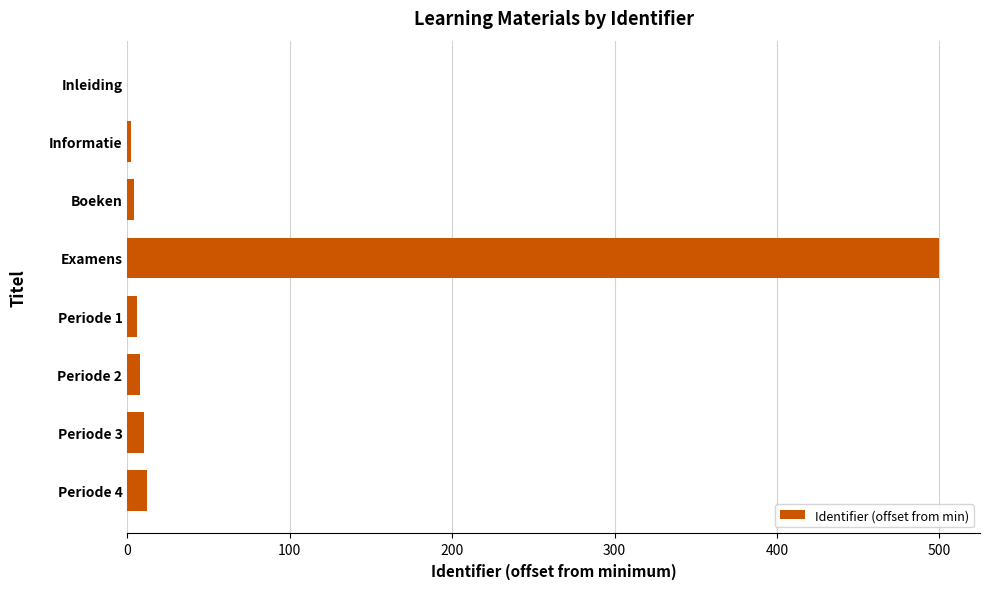

What is the sum of all values?

542